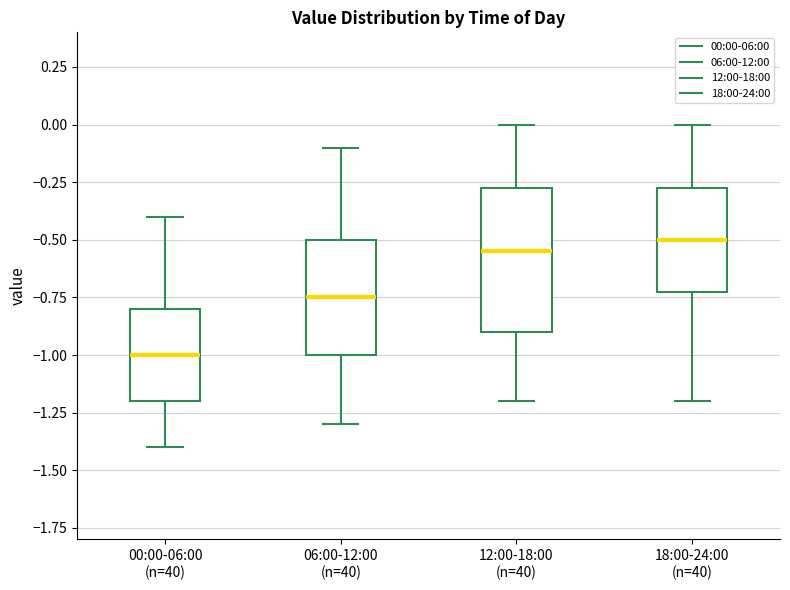

Reading left to right, transcribe this box plot: for each box, give where its median line is, the range the box spans, and where its two whiskers end, as read against the y-axis. The values are not printed on the chart, so give them approximately, as read against the axis.

00:00-06:00 (n=40): median -1.00, box -1.20 to -0.80, whiskers -1.40 to -0.40
06:00-12:00 (n=40): median -0.75, box -1.00 to -0.50, whiskers -1.30 to -0.10
12:00-18:00 (n=40): median -0.55, box -0.90 to -0.25, whiskers -1.20 to 0.00
18:00-24:00 (n=40): median -0.50, box -0.70 to -0.25, whiskers -1.20 to 0.00